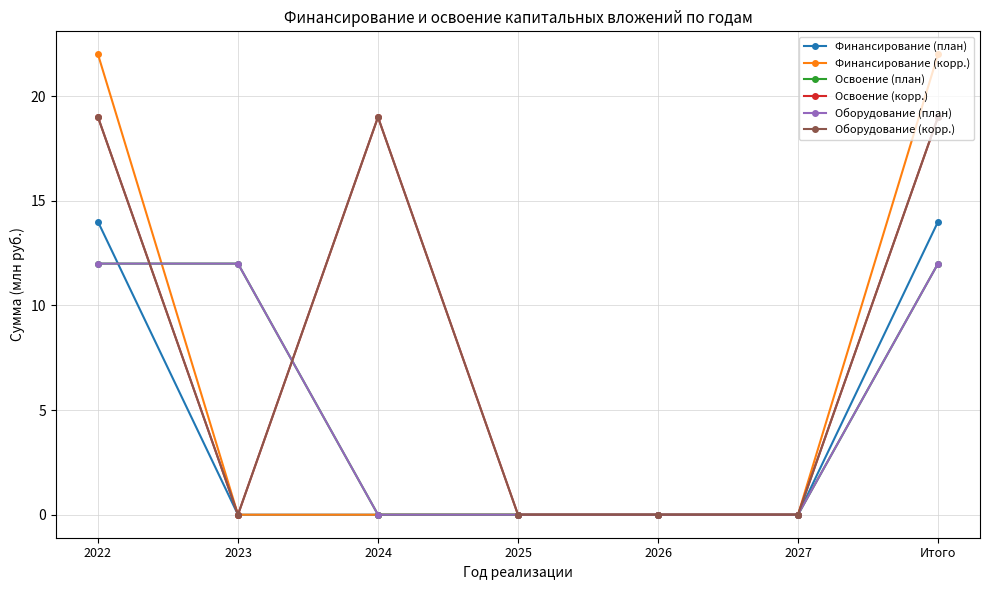

Is this an area chart (filled region under the line)?

No